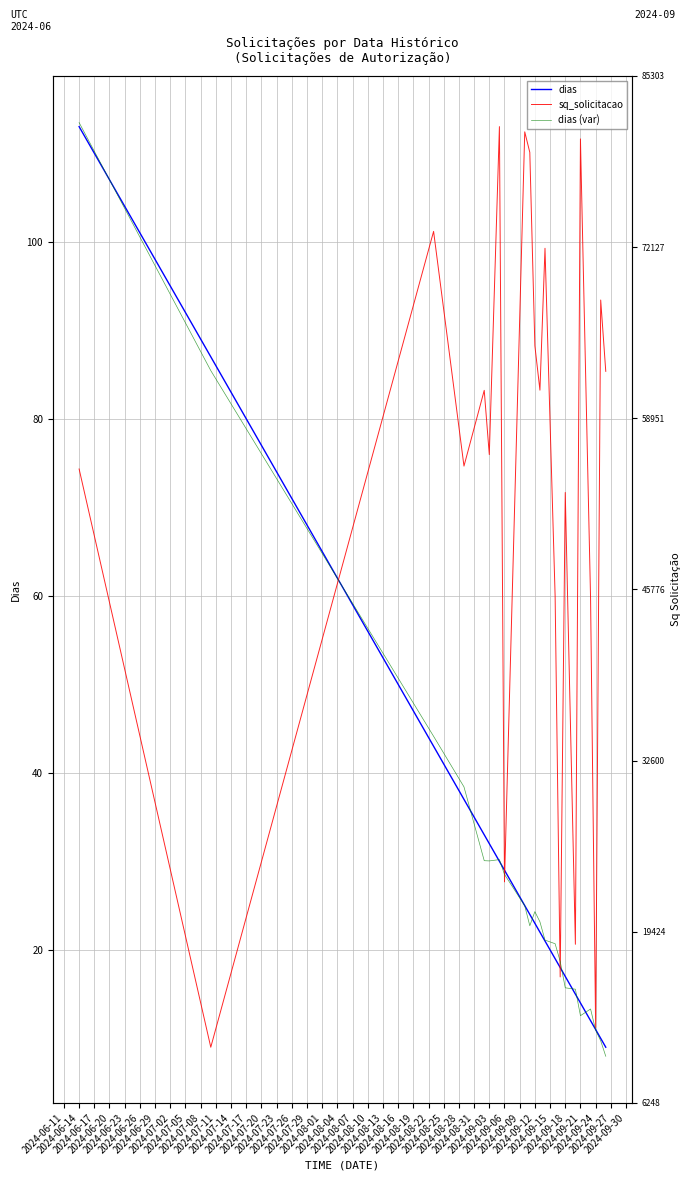

What is the smallest value displayed?

8.0